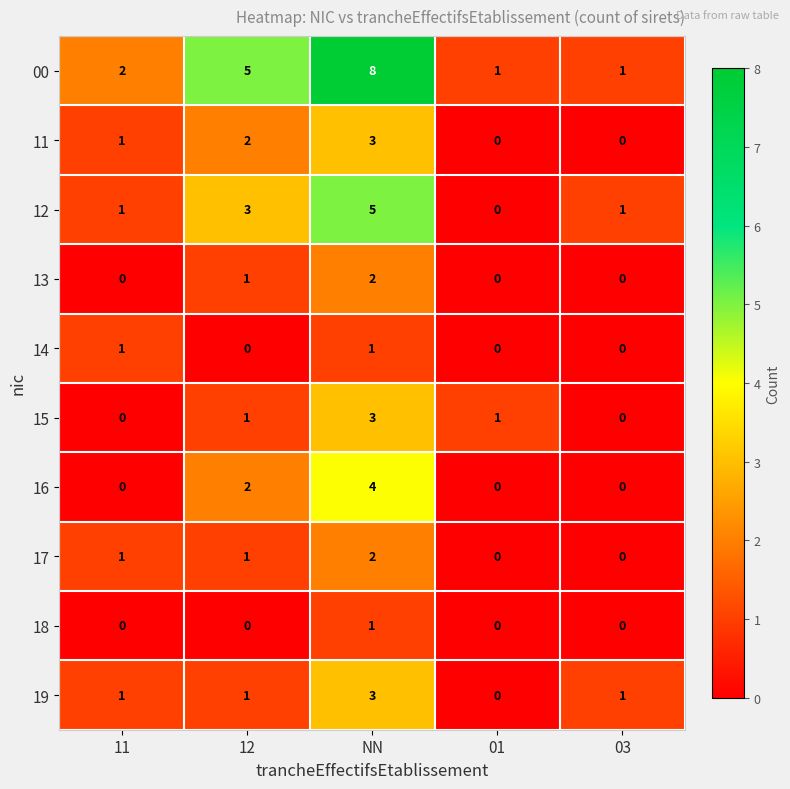

What is the difference between the highest and lowest values at NN?

7